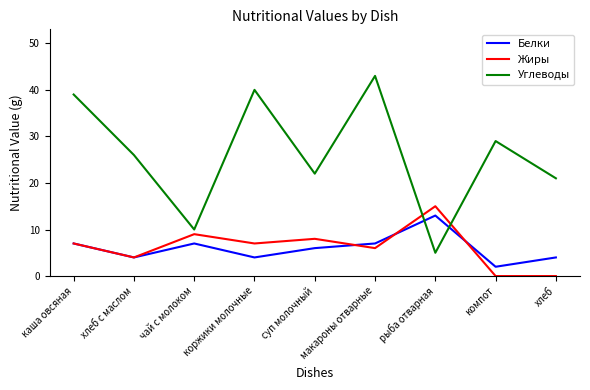

True or false: Жиры and Углеводы cross at least once.

True